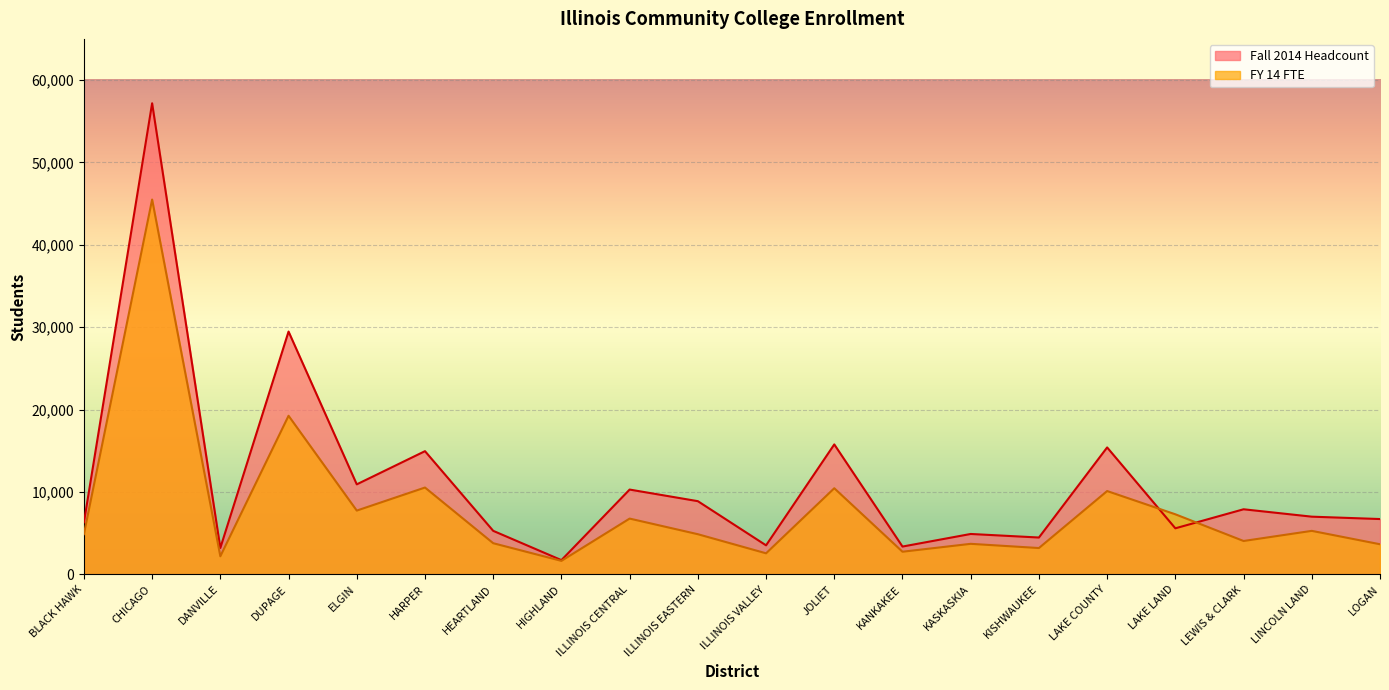

Where do FY 14 FTE and Fall 2014 Headcount first cross each other?

LAKE COUNTY and LAKE LAND